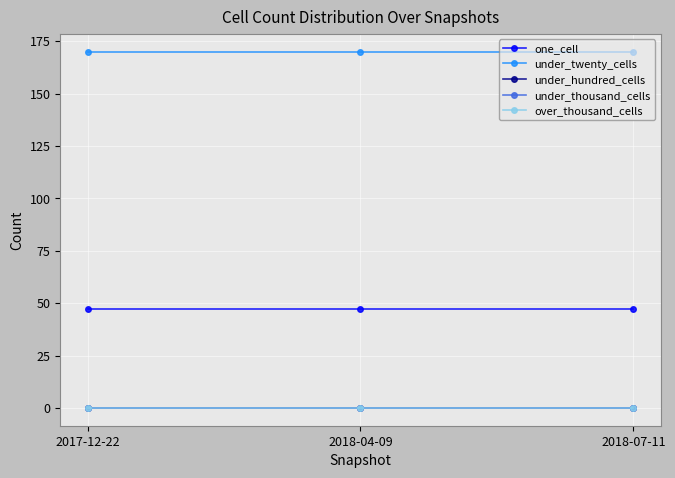

Rank the categories by under_thousand_cells value from highest to lowest.

2017-12-22, 2018-04-09, 2018-07-11